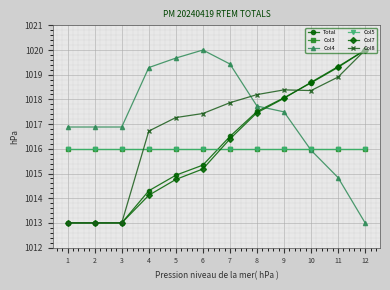

Reading left to right, list all the values displayed in this chart.

Total: 1=1013.0	2=1013.0	3=1013.0	4=1014.3	5=1014.9	6=1015.3	7=1016.5	8=1017.5	9=1018.1	10=1018.7	11=1019.3	12=1020.0
Col3: 1=1016.0	2=1016.0	3=1016.0	4=1016.0	5=1016.0	6=1016.0	7=1016.0	8=1016.0	9=1016.0	10=1016.0	11=1016.0	12=1016.0
Col4: 1=1016.9	2=1016.9	3=1016.9	4=1019.3	5=1019.7	6=1020.0	7=1019.4	8=1017.7	9=1017.5	10=1015.9	11=1014.8	12=1013.0
Col5: 1=1016.0	2=1016.0	3=1016.0	4=1016.0	5=1016.0	6=1016.0	7=1016.0	8=1016.0	9=1016.0	10=1016.0	11=1016.0	12=1016.0
Col7: 1=1013.0	2=1013.0	3=1013.0	4=1014.1	5=1014.8	6=1015.2	7=1016.4	8=1017.5	9=1018.0	10=1018.7	11=1019.3	12=1020.0
Col8: 1=1013.0	2=1013.0	3=1013.0	4=1016.7	5=1017.3	6=1017.4	7=1017.9	8=1018.2	9=1018.4	10=1018.4	11=1018.9	12=1020.0